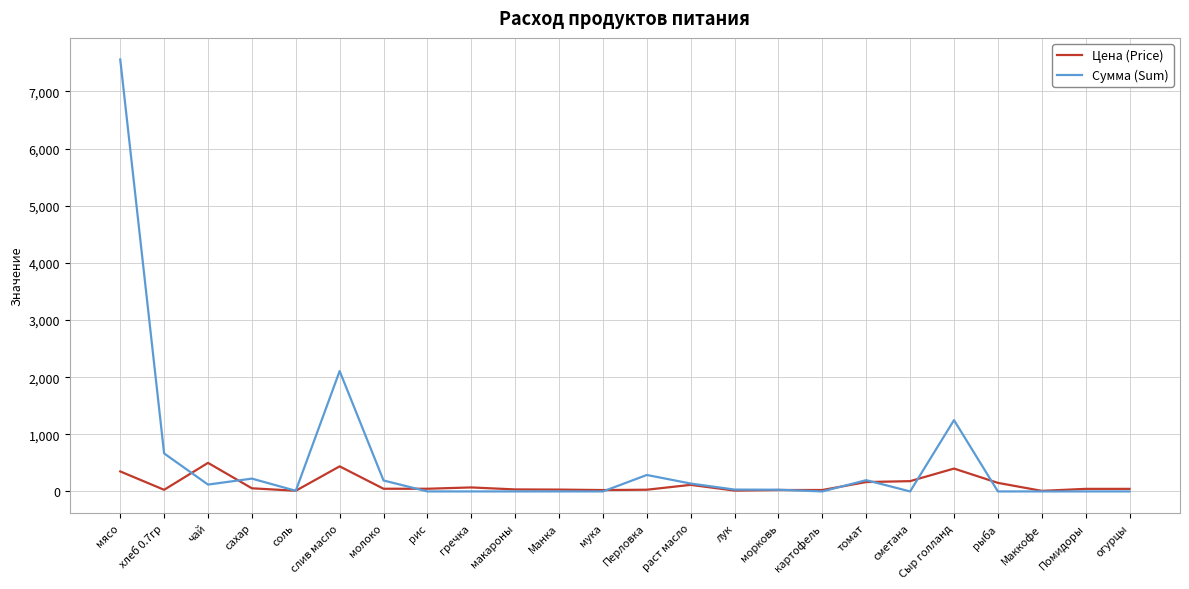

What is the spread (max minus min) of values at томат?

32.9